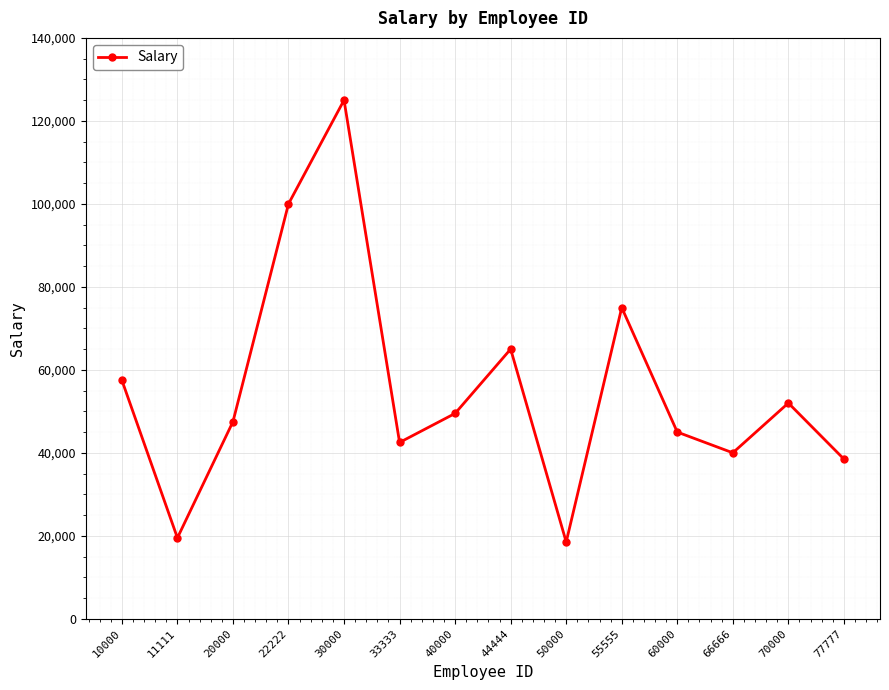

What is the change in value from 50000 to 70000?

+33500